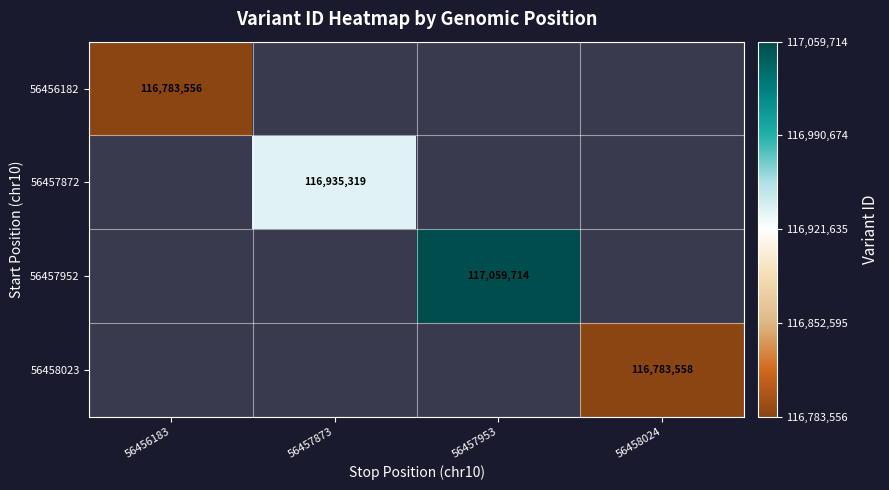

True or false: 56456182 has a value of 160526257 at 56456183.

False